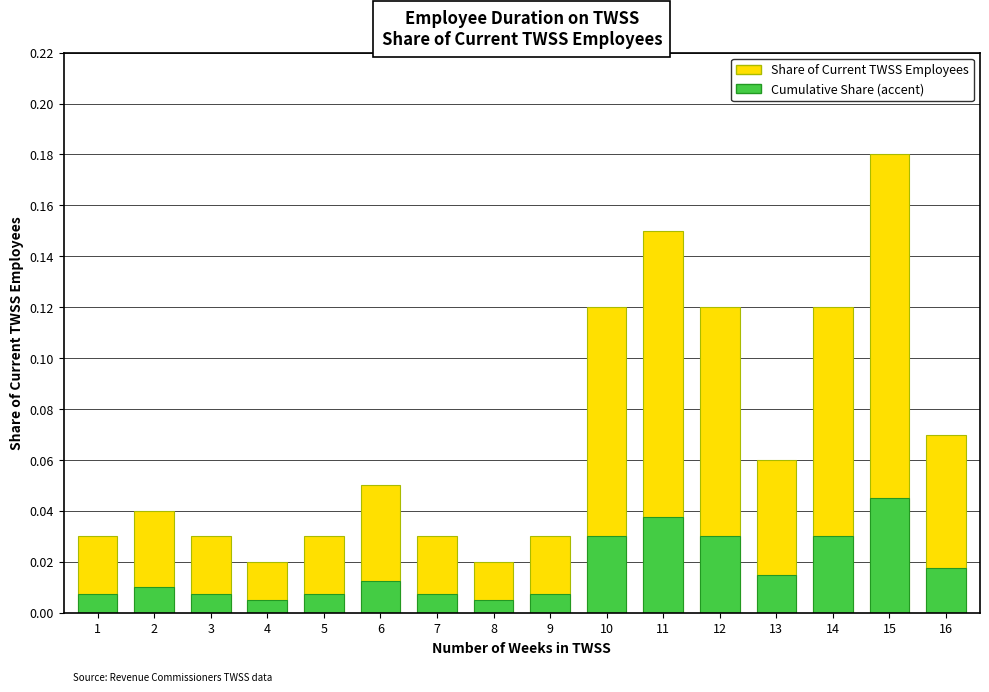

The value of Cumulative Share (accent) at 11 is 0.0. True or false?

True